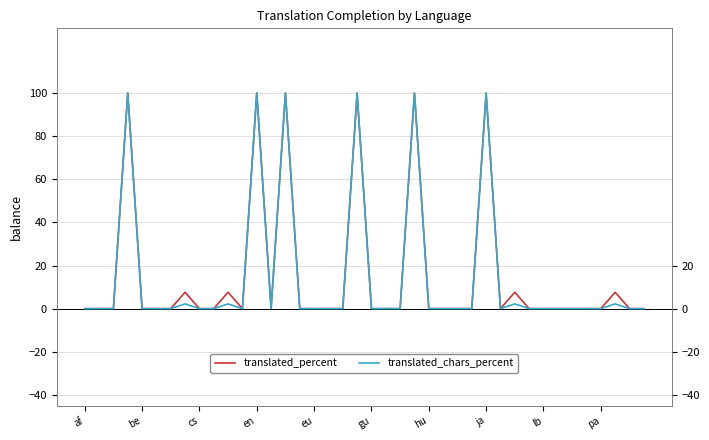

At 37, list the series in order from largest to smallest.

translated_percent, translated_chars_percent